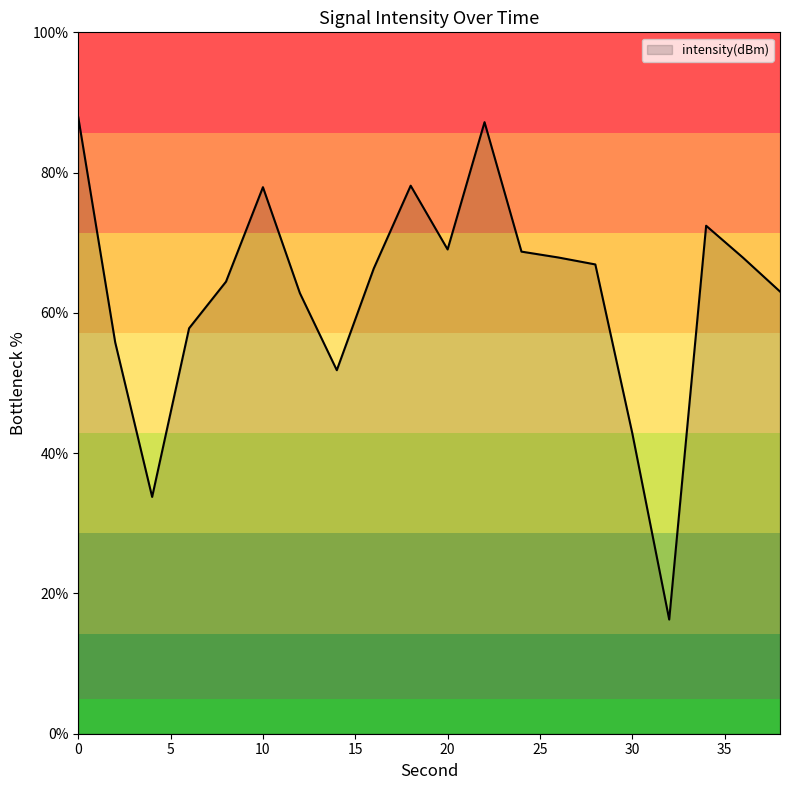

What is the greatest value displayed?

87.9